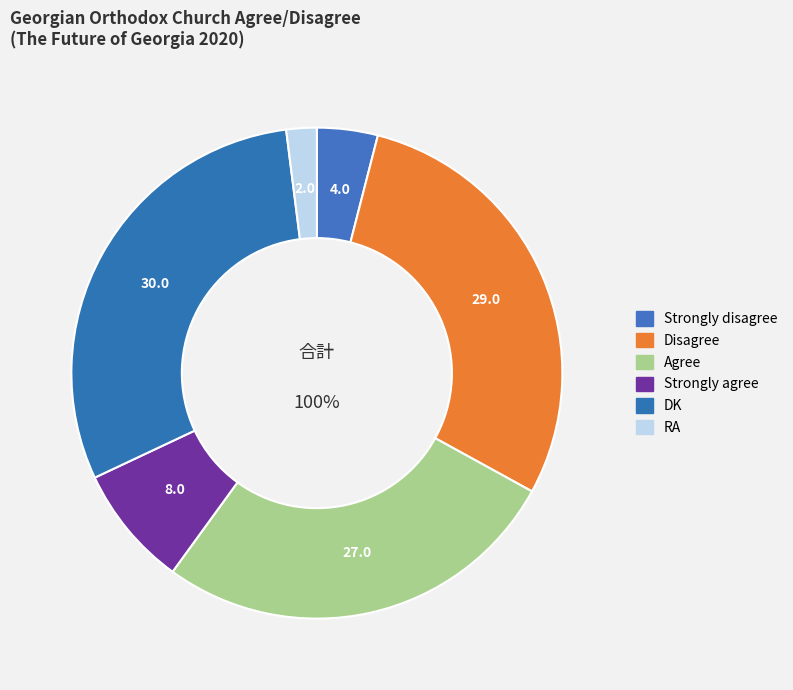

True or false: Strongly disagree accounts for 4% of the total.

True